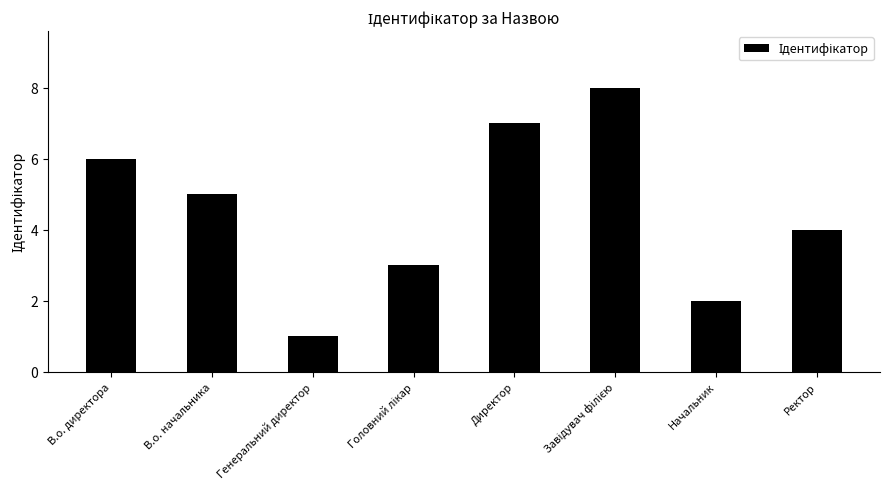

What is the difference between the second highest and second lowest values?

5